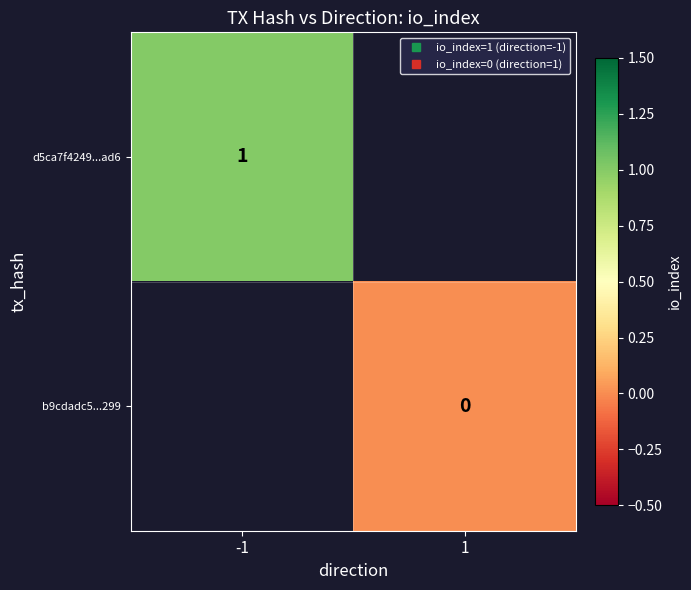

Count the number of data series in this chart.

2